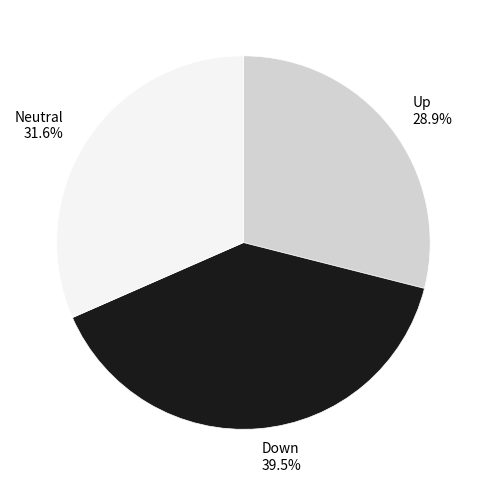

Which slice is the smallest?

Up 28.9%